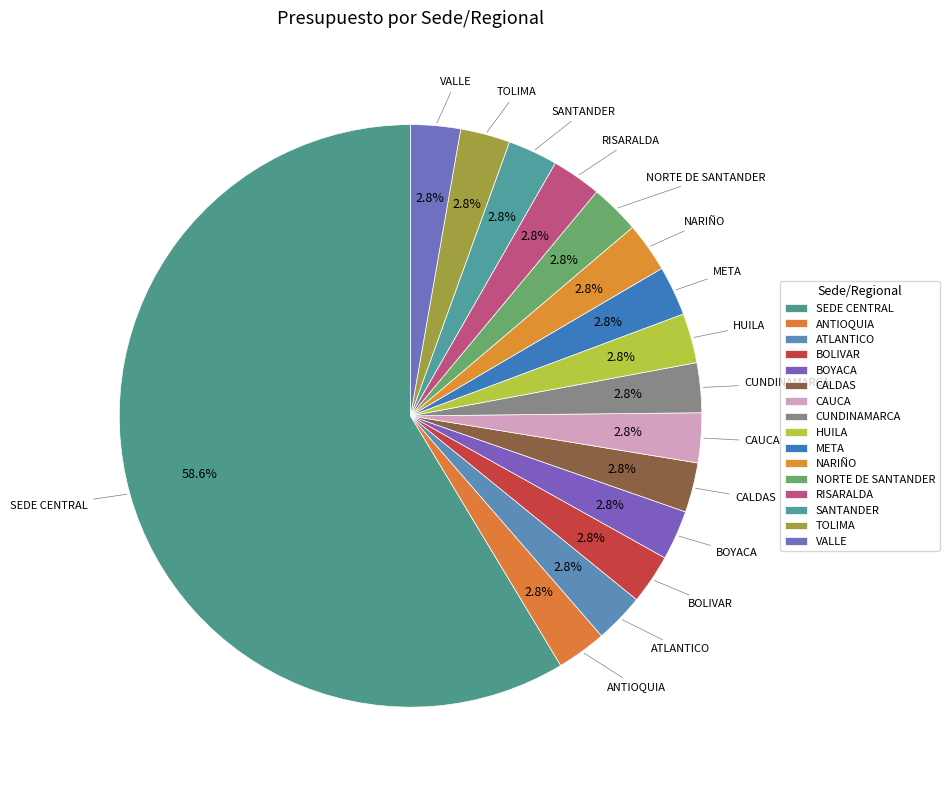

Which has a higher value, TOLIMA or HUILA?

TOLIMA